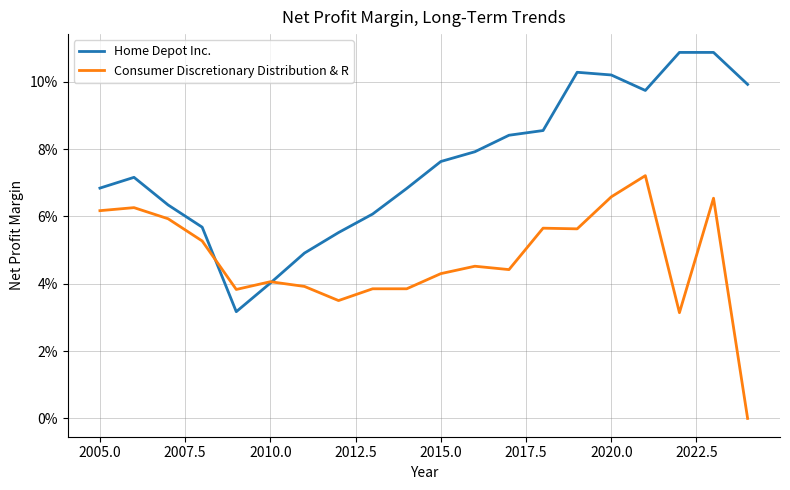

What are all the series names shown in the legend?

Home Depot Inc., Consumer Discretionary Distribution & R